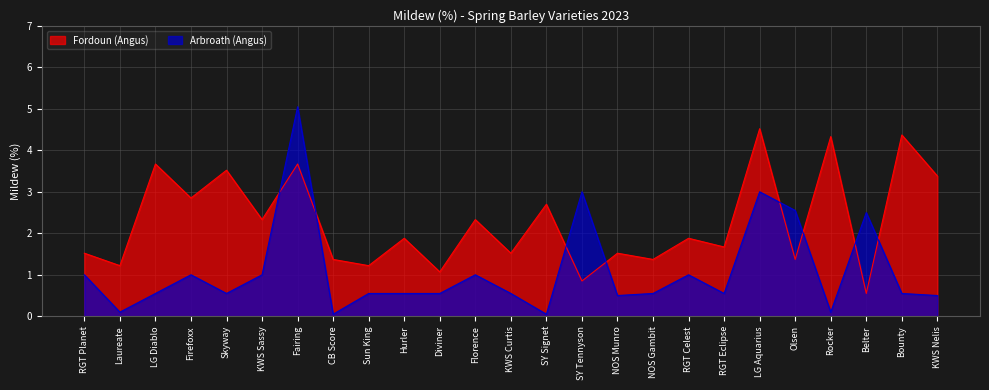

What is the spread (max minus min) of values at Laureate?

1.1